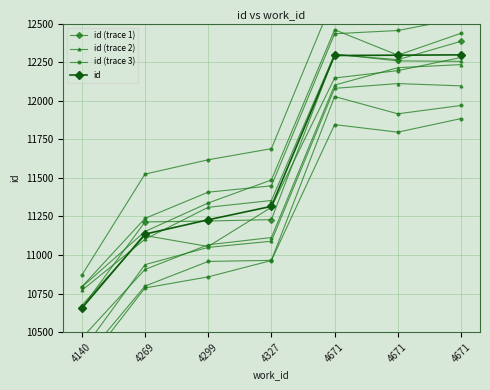

What is the difference between the id (trace 3) values at 4671 and 4269?

1098